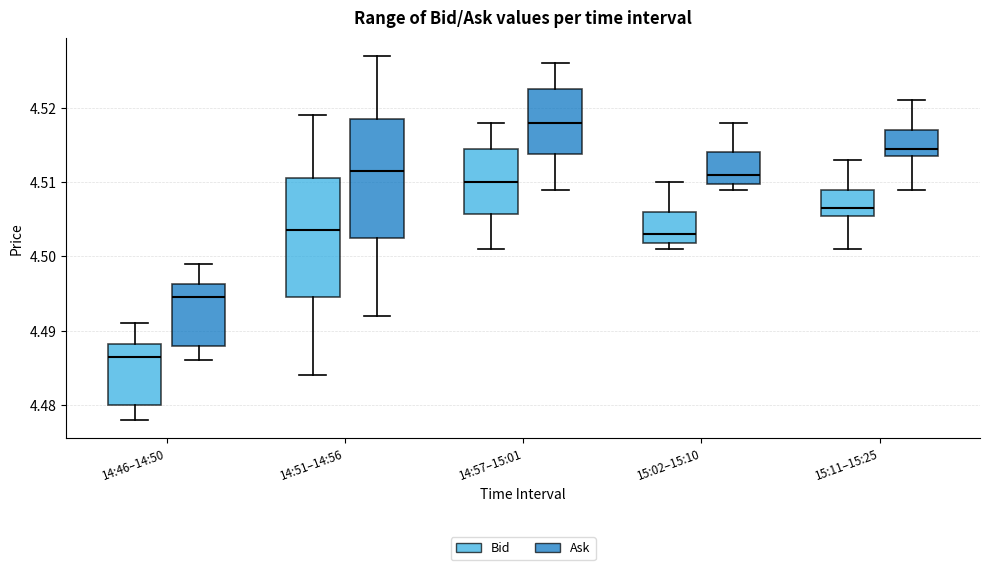

Where is the upper edge of the box for 15:02–15:10 (Ask) on the y-axis? The values are not printed on the chart, so give them approximately, as read against the axis.

4.514